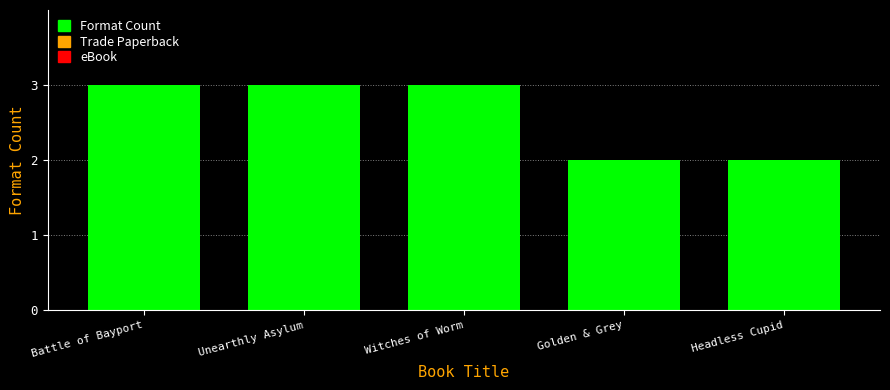

What is the sum of all values?

13